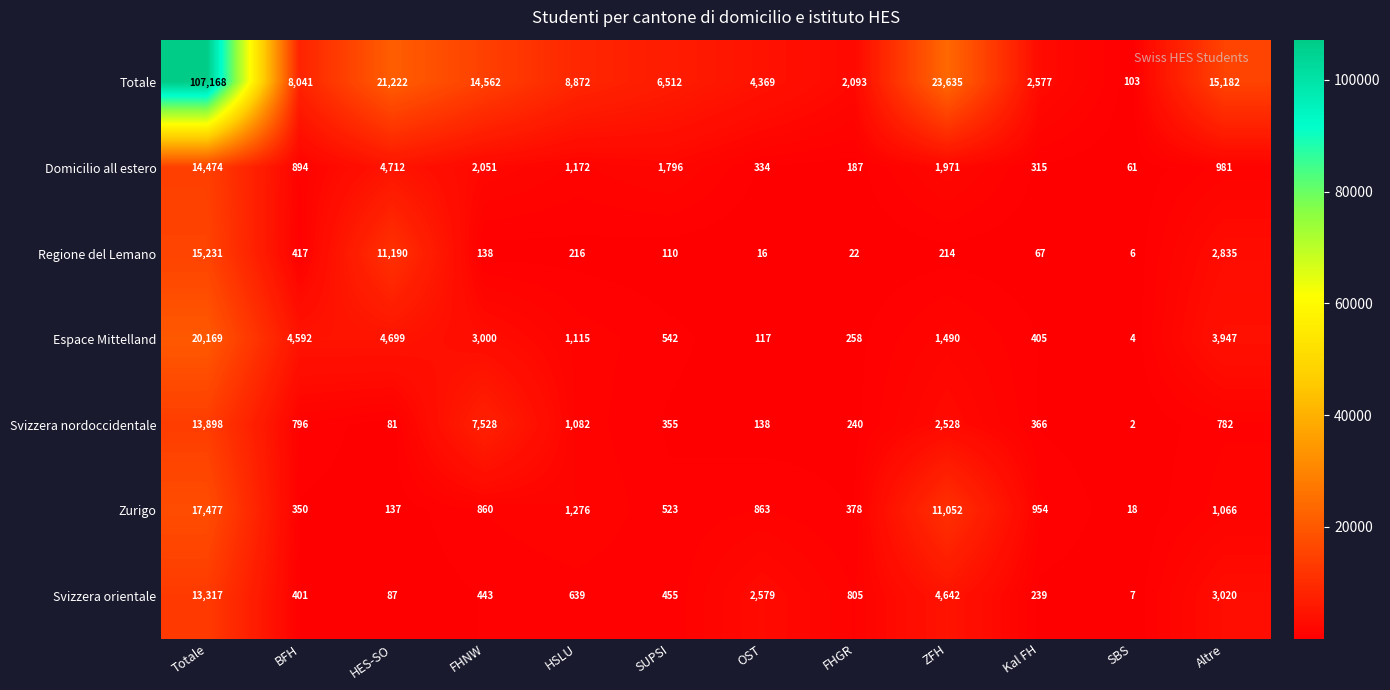

Where is Zurigo nearest to the value 8747?

ZFH